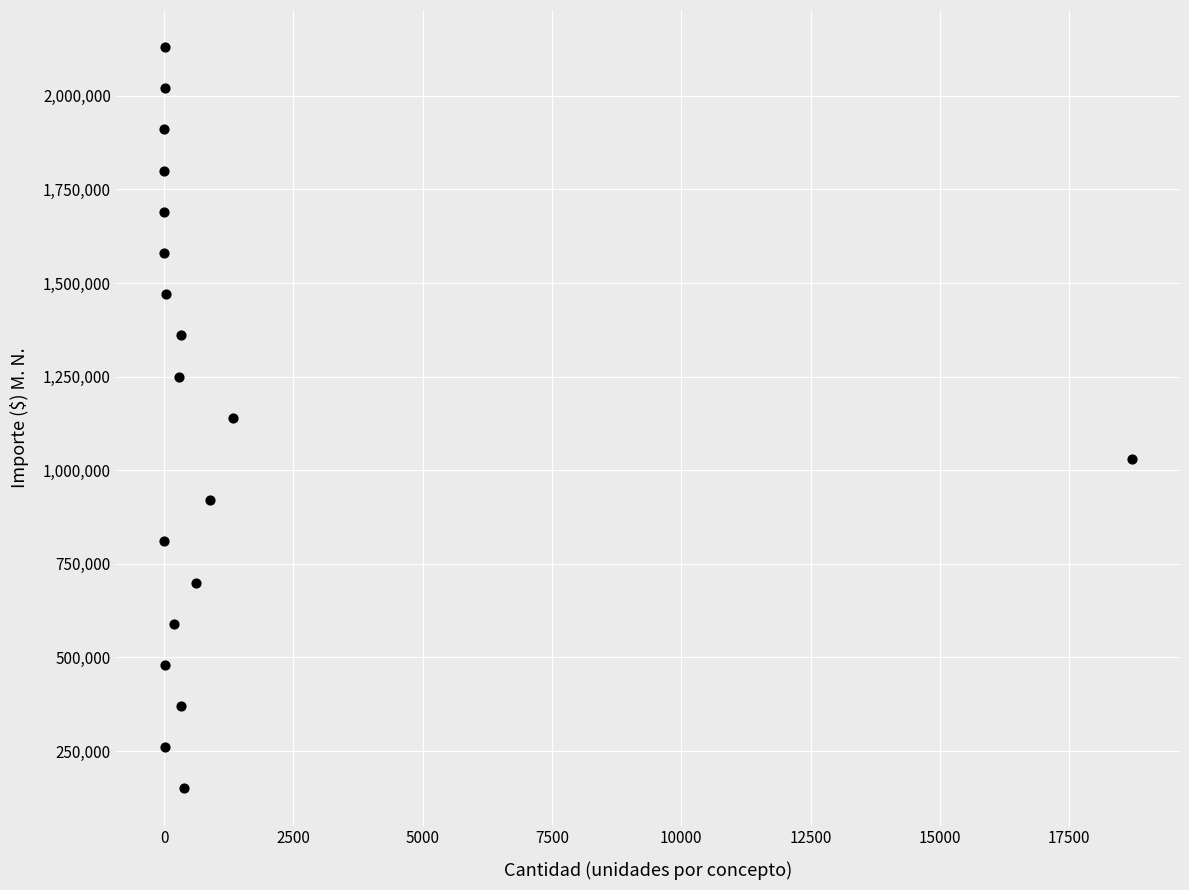

What is the range of Y values (max minus min)?

1980000